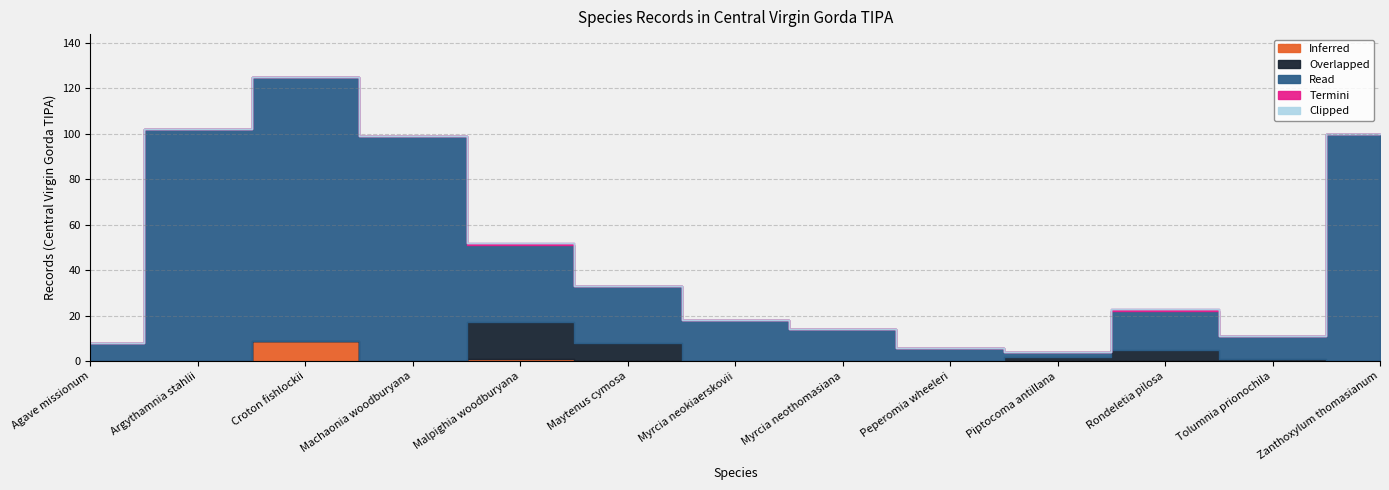

Rank the categories by Read value from highest to lowest.

Croton fishlockii, Argythamnia stahlii, Zanthoxylum thomasianum, Machaonia woodburyana, Malpighia woodburyana, Maytenus cymosa, Myrcia neokiaerskovii, Rondeletia pilosa, Myrcia neothomasiana, Tolumnia prionochila, Agave missionum, Peperomia wheeleri, Piptocoma antillana